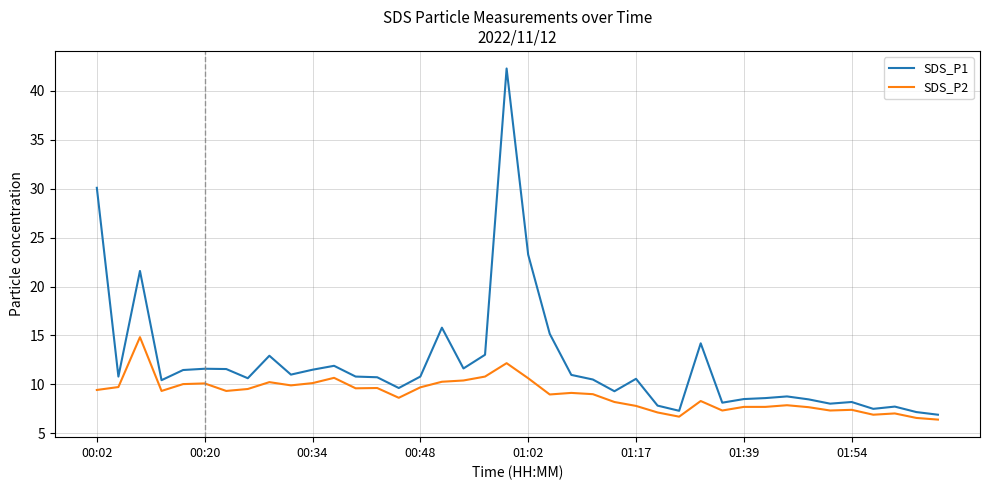

Rank the series by their average value, from highest to lowest.

SDS_P1, SDS_P2